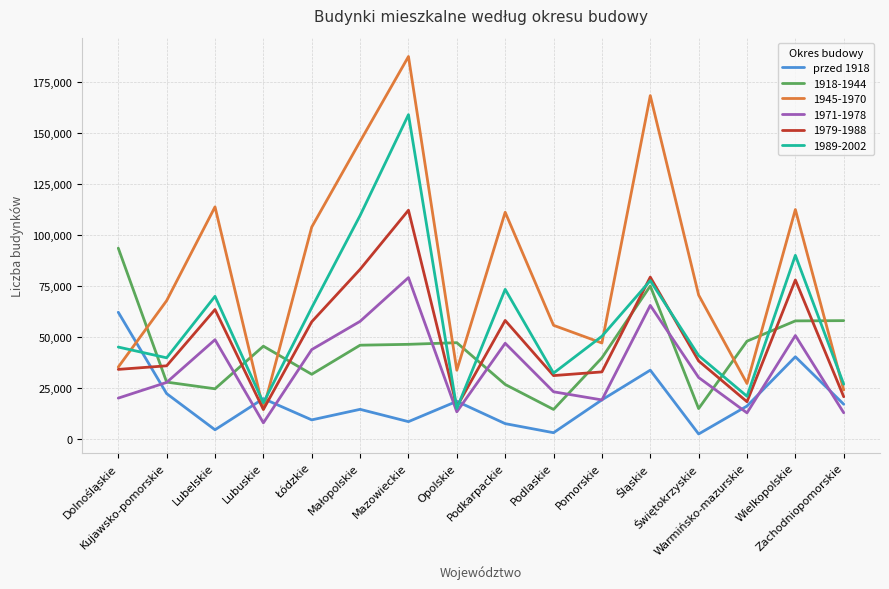

Rank the series by their maximum value, from highest to lowest.

1945-1970, 1989-2002, 1979-1988, 1918-1944, 1971-1978, przed 1918